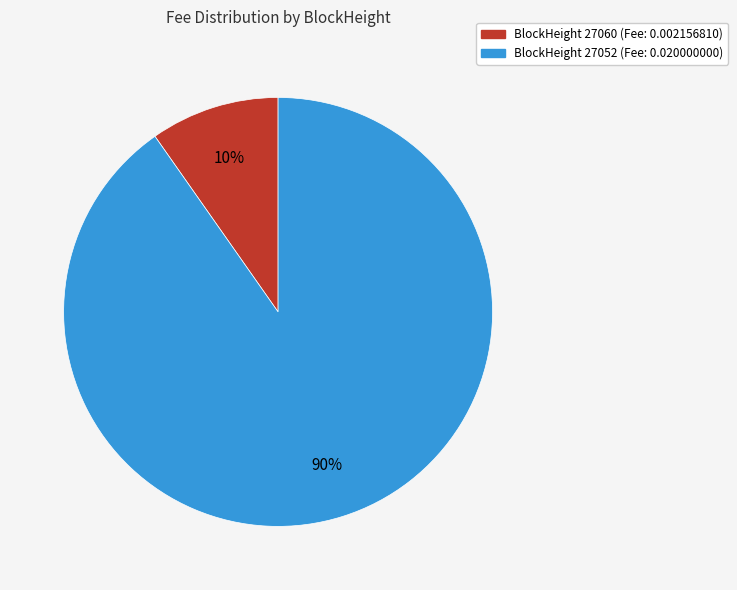

To the nearest percent, what is the average slice percentage?

50%